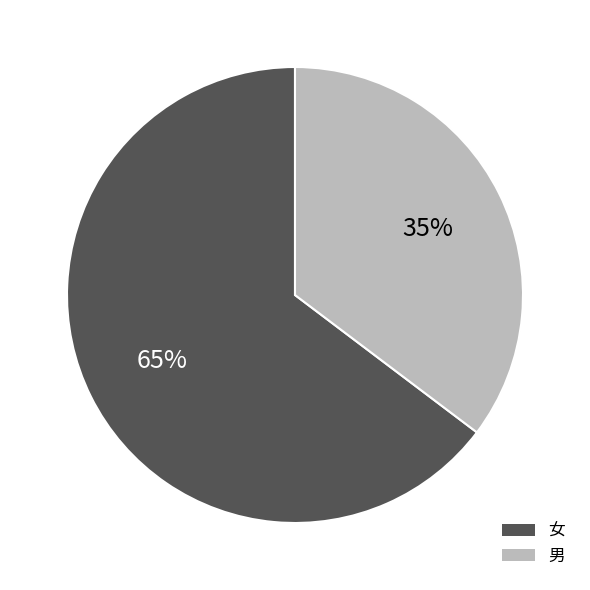

Do 女 and 男 together represent more than half of the pie?

Yes